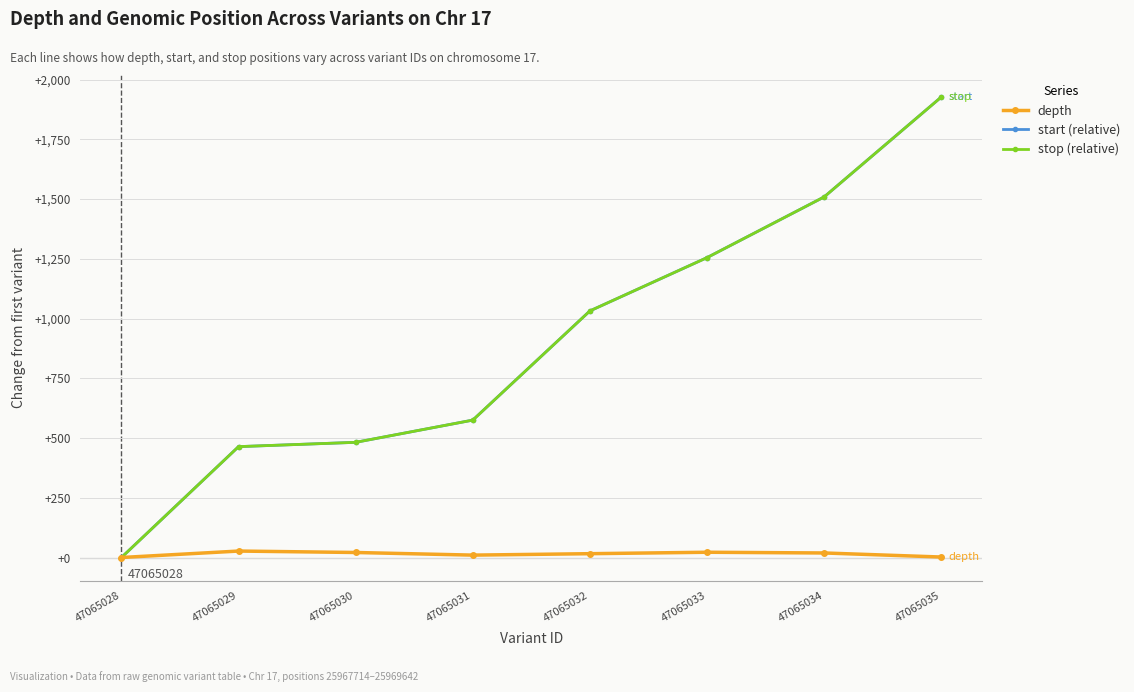

Is this an area chart (filled region under the line)?

No